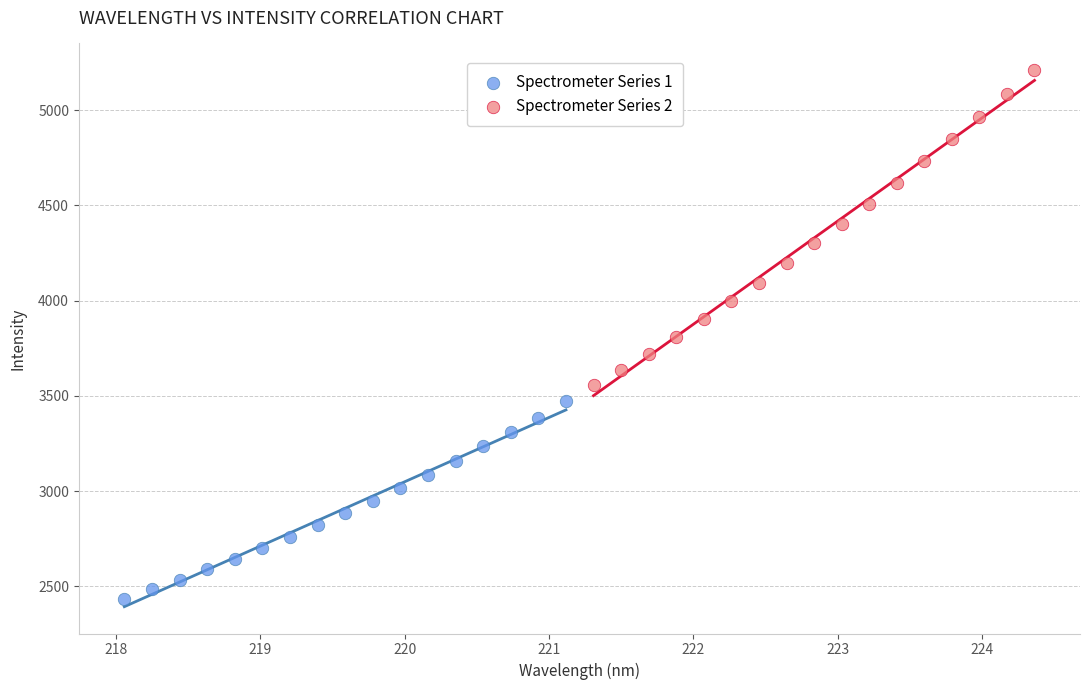

Which series has the widest spread of Y values?

Spectrometer Series 2